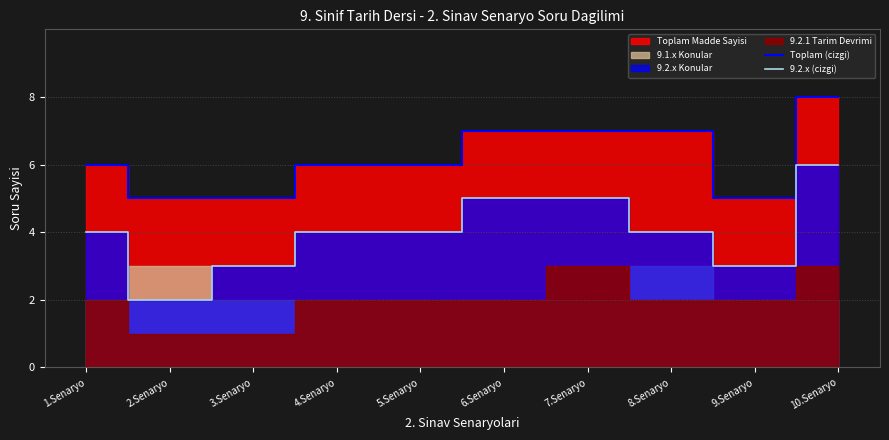

True or false: 9.2.x (cizgi) and Toplam (cizgi) intersect in this chart.

False